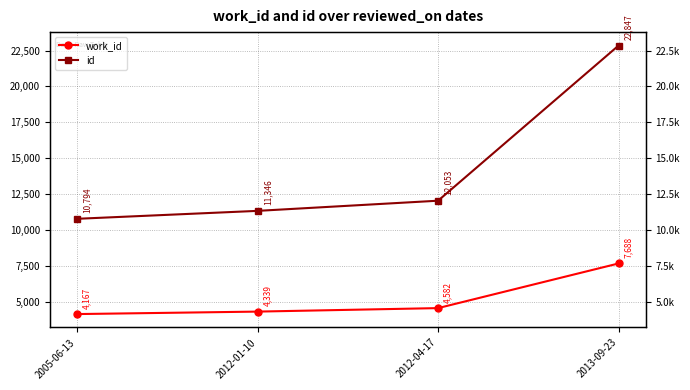

How many distinct data groups are displayed?

2